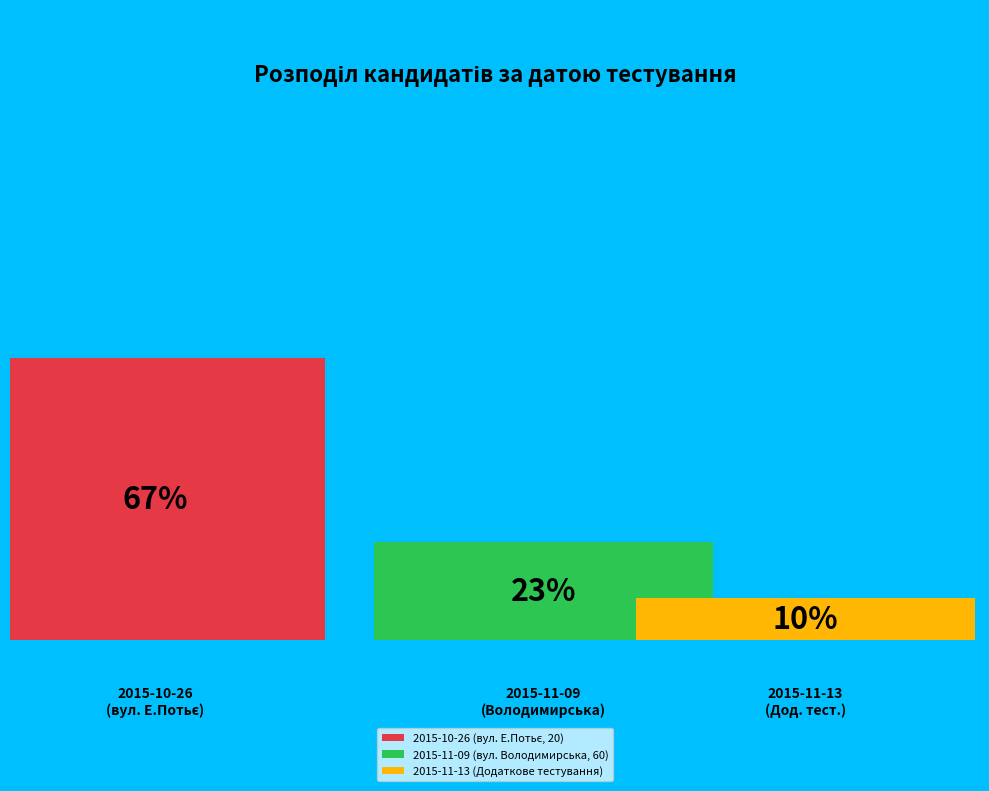

Rank the categories by value from highest to lowest.

2015-10-26 (вул. Е.Потьє, 20), 2015-11-09 (вул. Володимирська, 60), 2015-11-13 (Додаткове тестування)